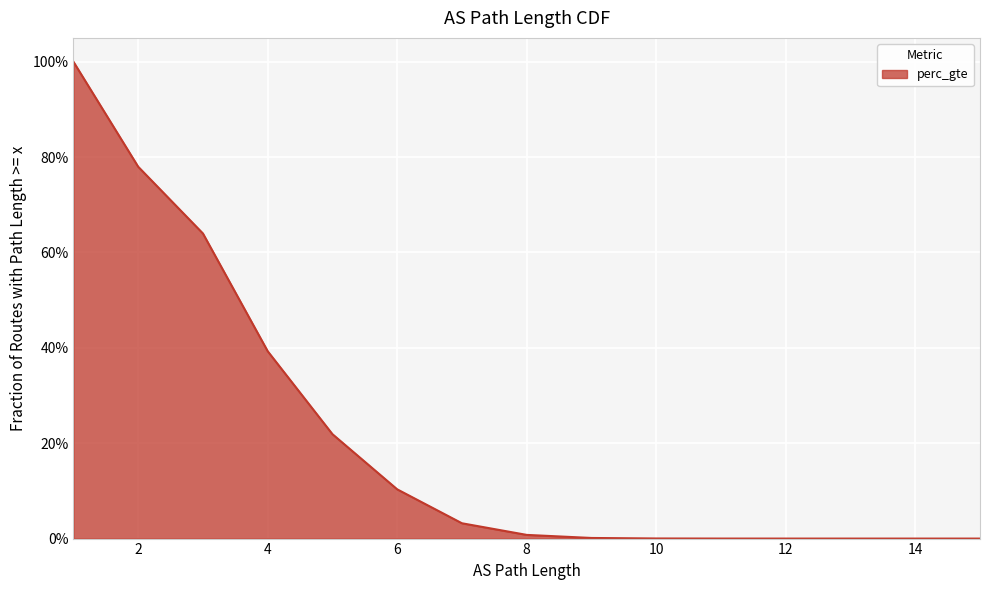

How many data points are above 0?

14